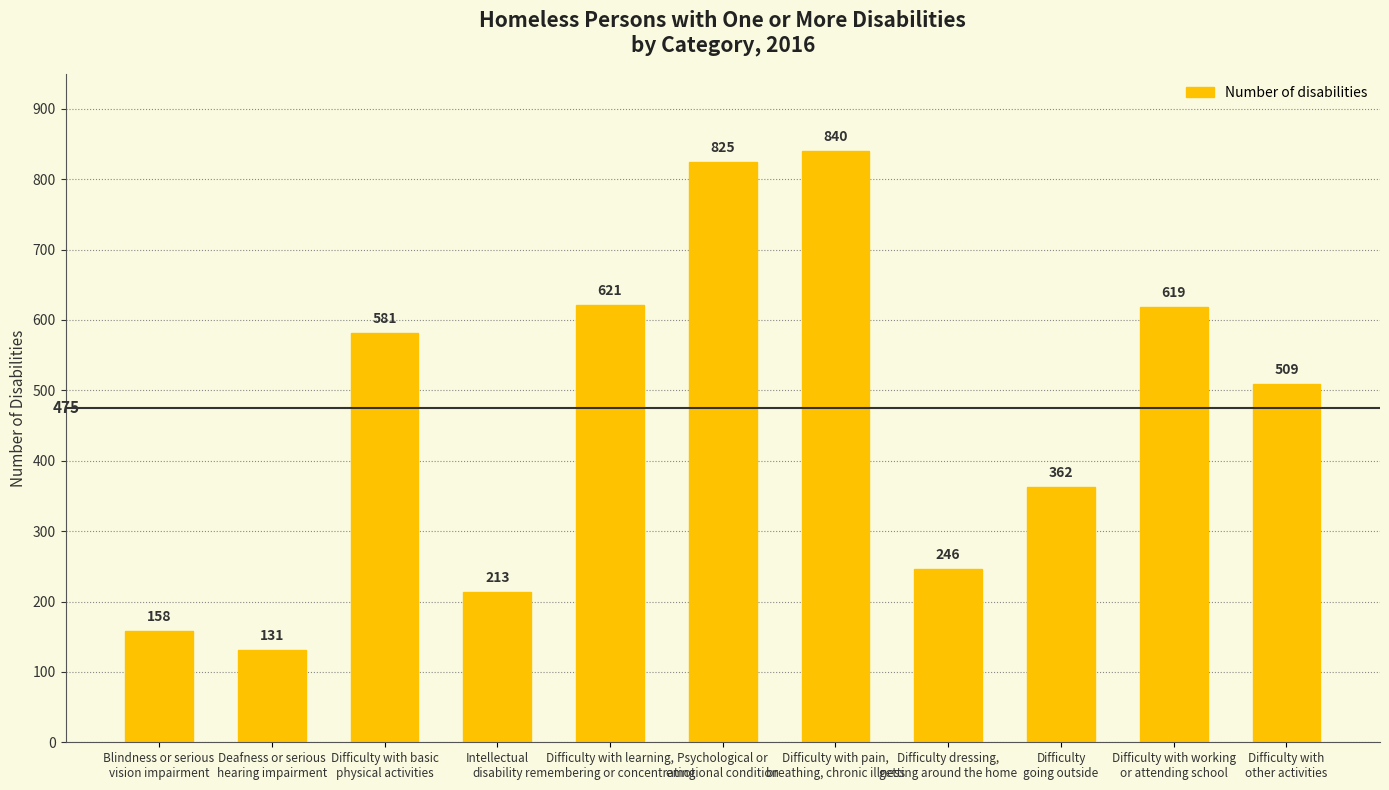

Reading left to right, extract all data points from this chart.

158	131	581	213	621	825	840	246	362	619	509